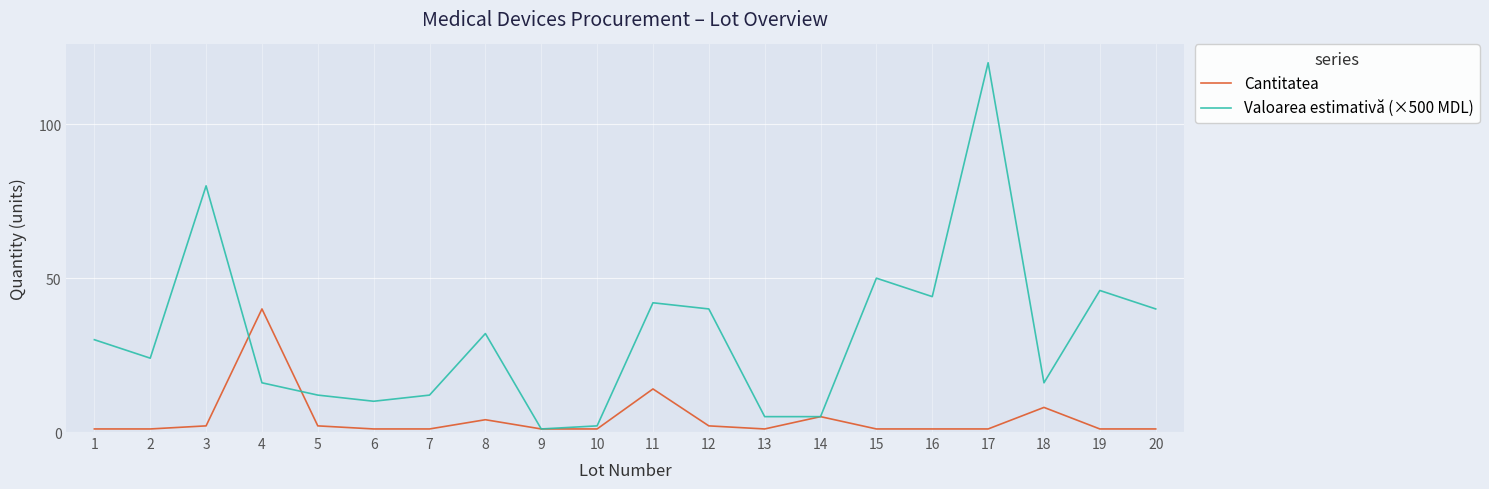

Rank the series by their average value, from lowest to highest.

Cantitatea, Valoarea estimativă (×500 MDL)